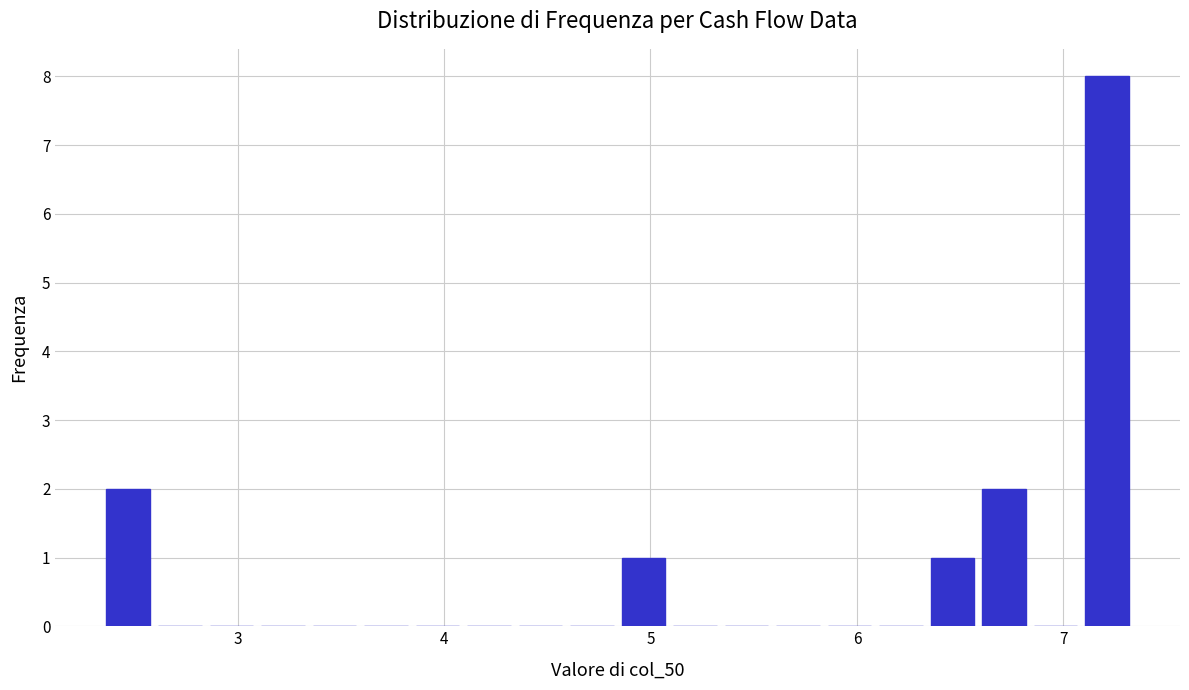

Read against the x-axis, roughly where is the centre of the tallest bar?

7.2